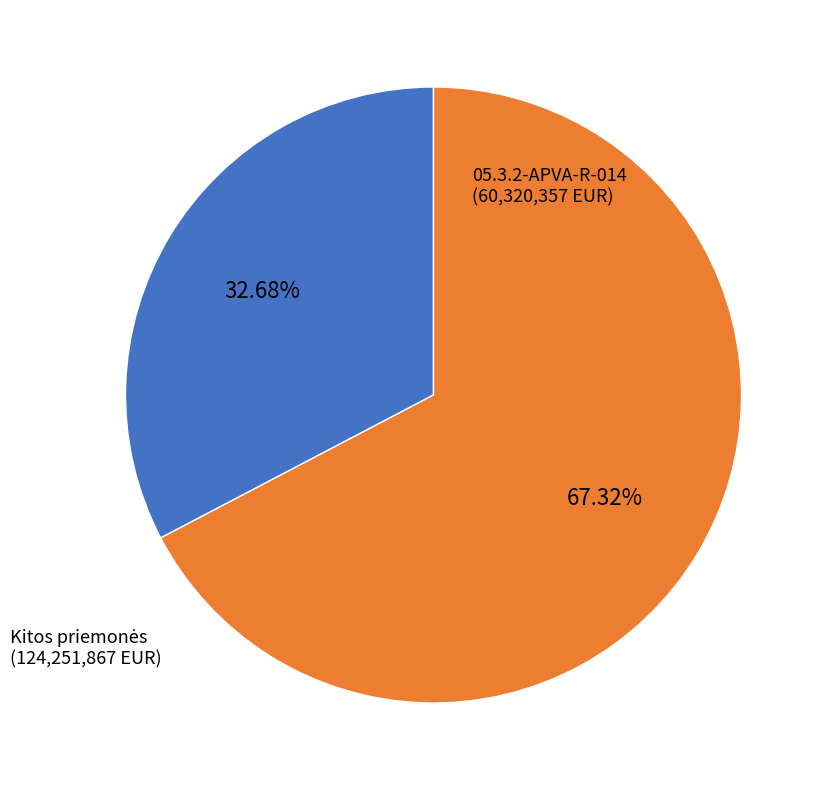

Is there any slice that represents more than half of the pie?

Yes